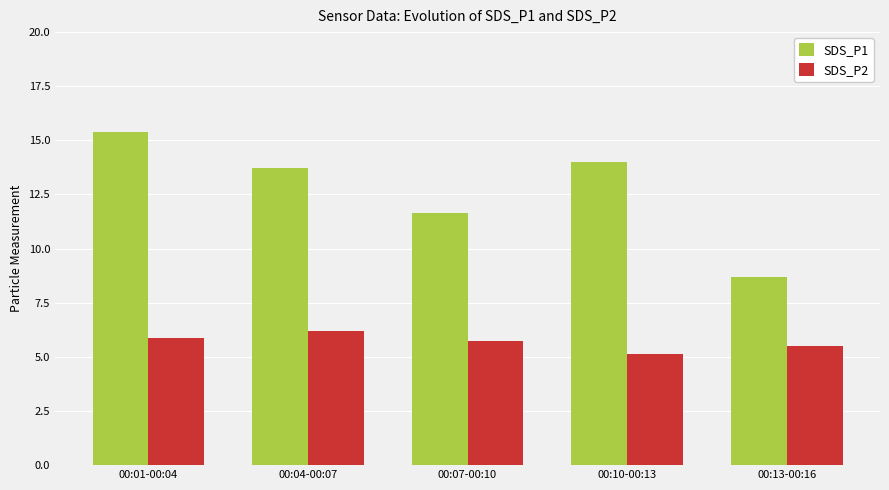

At which category is the sum across all series the highest?

00:01-00:04